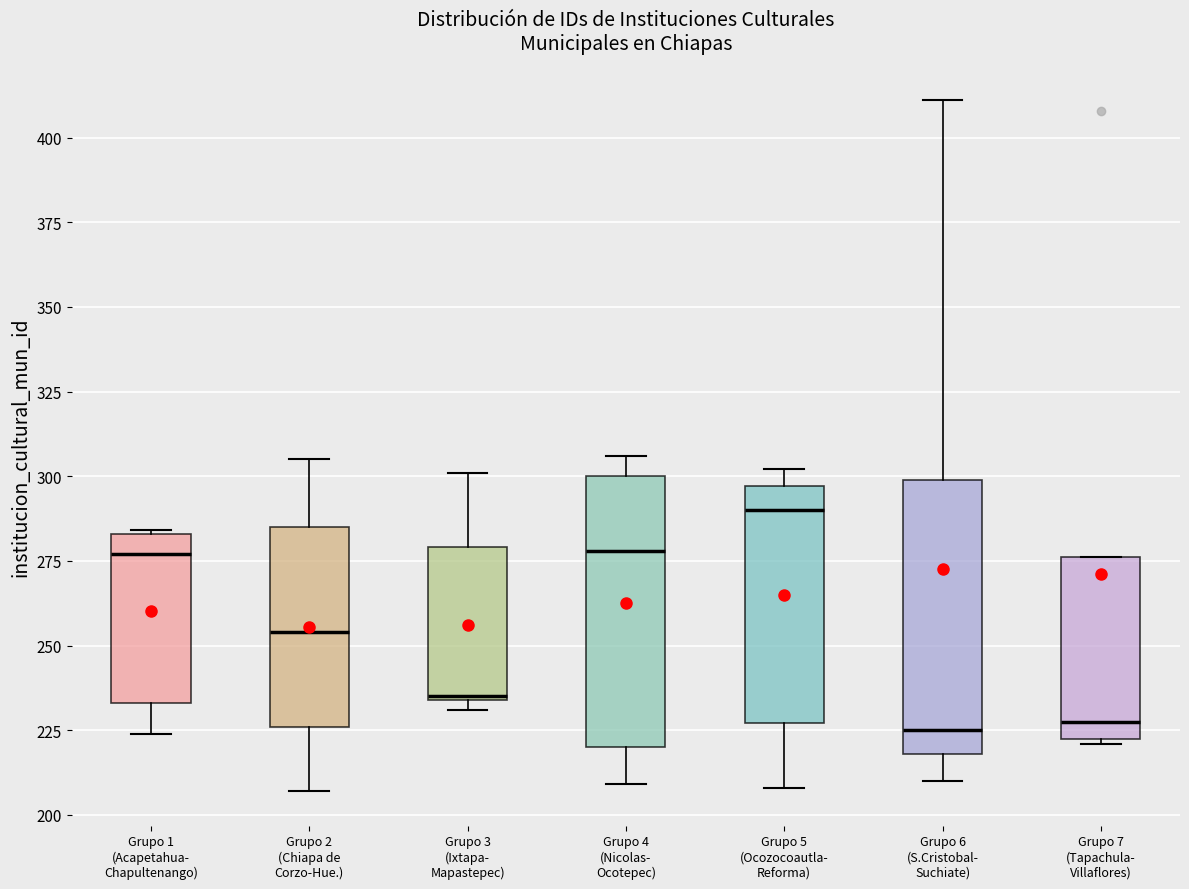

Reading left to right, transcribe this box plot: for each box, give where its median line is, the range the box spans, and where its two whiskers end, as read against the y-axis. The values are not printed on the chart, so give them approximately, as read against the axis.

Grupo 1 (Acapetahua- Chapultenango): median 275, box 235 to 285, whiskers 225 to 285
Grupo 2 (Chiapa de Corzo-Hue.): median 255, box 225 to 285, whiskers 205 to 305
Grupo 3 (Ixtapa- Mapastepec): median 235, box 235 to 280, whiskers 230 to 300
Grupo 4 (Nicolas- Ocotepec): median 280, box 220 to 300, whiskers 210 to 305
Grupo 5 (Ocozocoautla- Reforma): median 290, box 225 to 295, whiskers 210 to 300
Grupo 6 (S.Cristobal- Suchiate): median 225, box 220 to 300, whiskers 210 to 410
Grupo 7 (Tapachula- Villaflores): median 230, box 225 to 275, whiskers 220 to 275